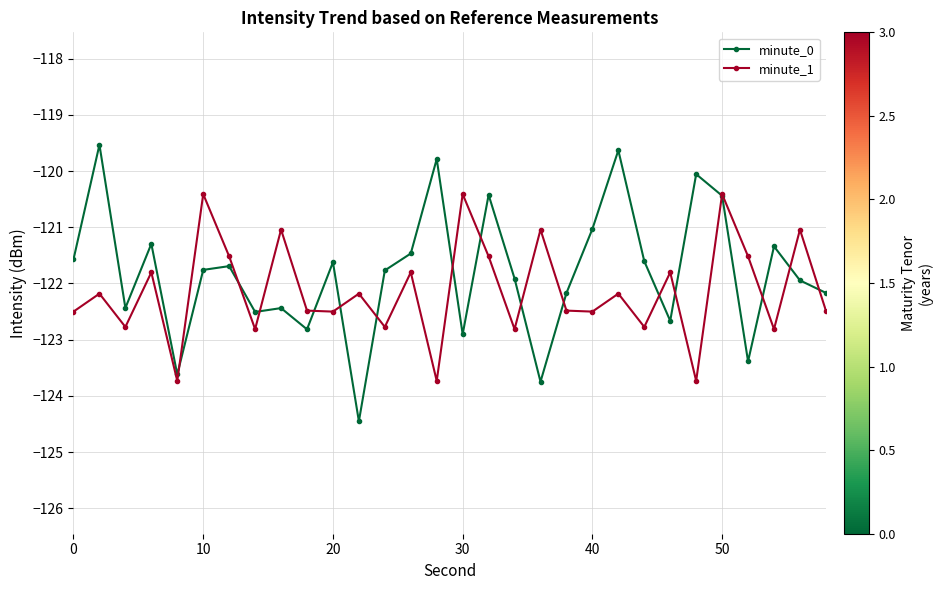

How many times do minute_1 and minute_0 cross each other?

16